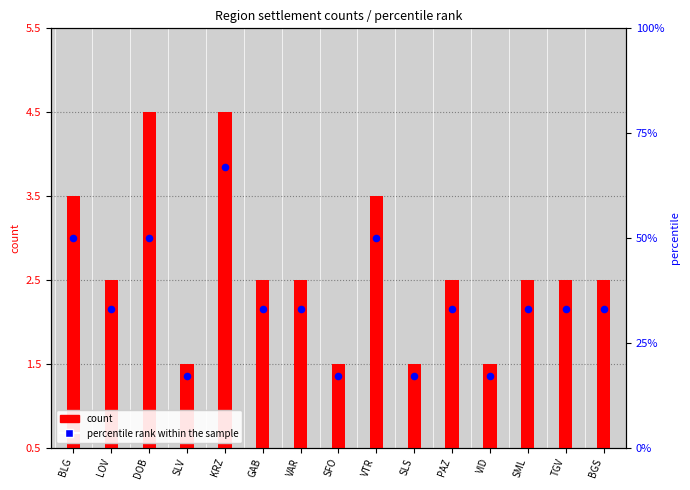

Approximately how many times larger is the value at VAR compared to SML?

1.0